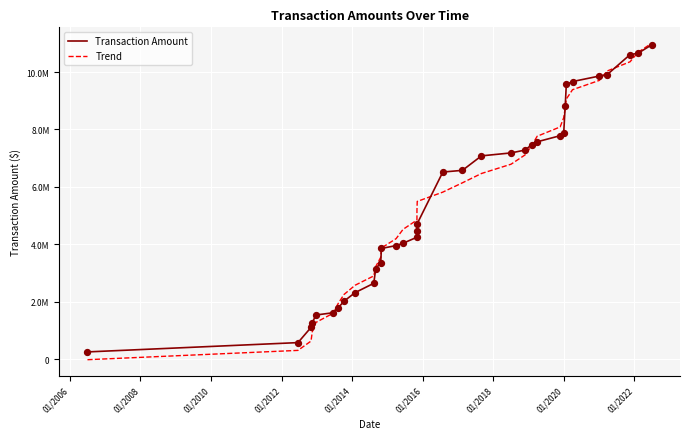

What are all the series names shown in the legend?

Transaction Amount, Trend